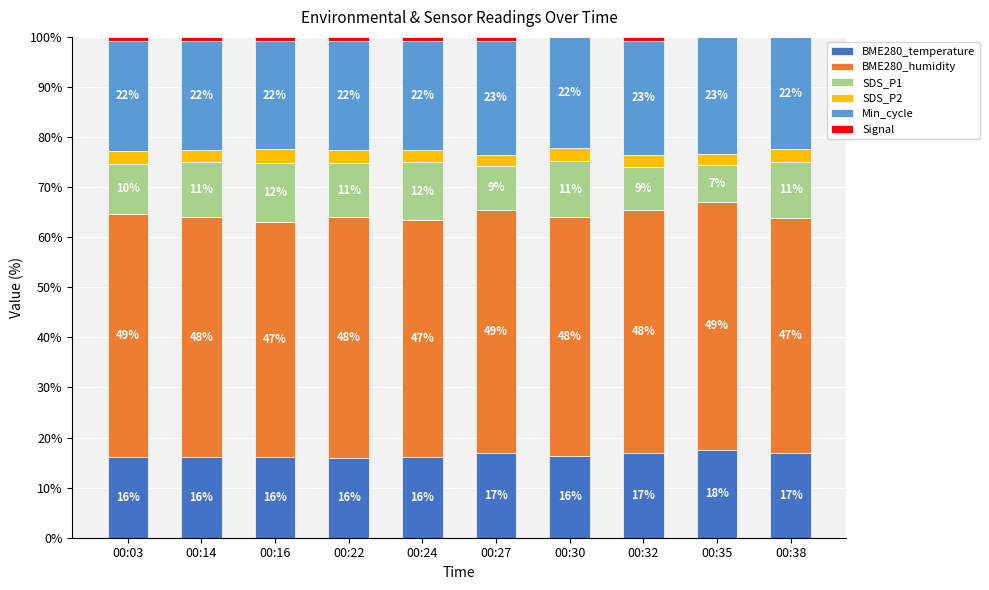

What is the maximum value for BME280_temperature?

17.6